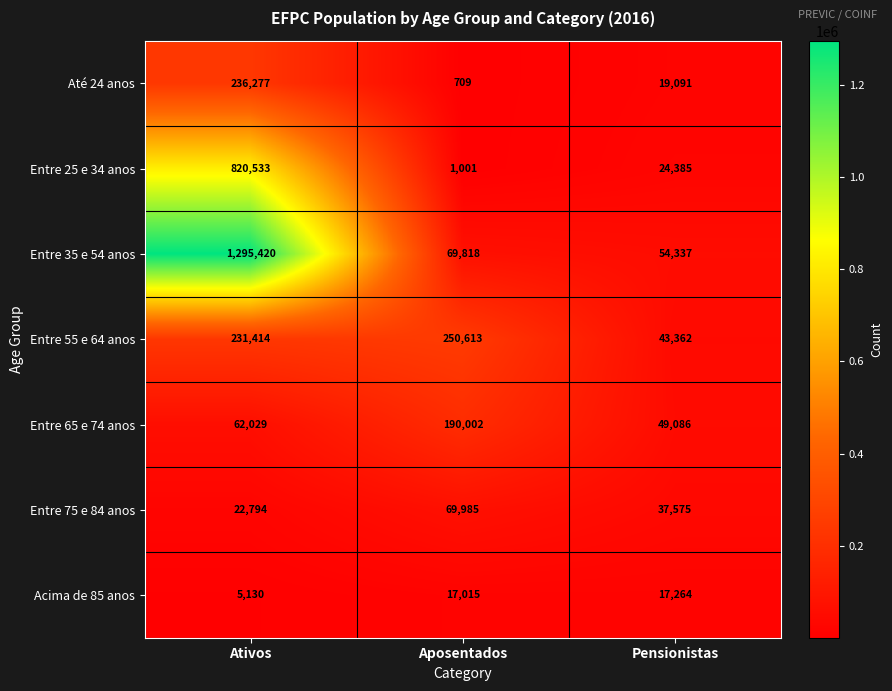

At how many categories does at least one series exceed 548627?

1